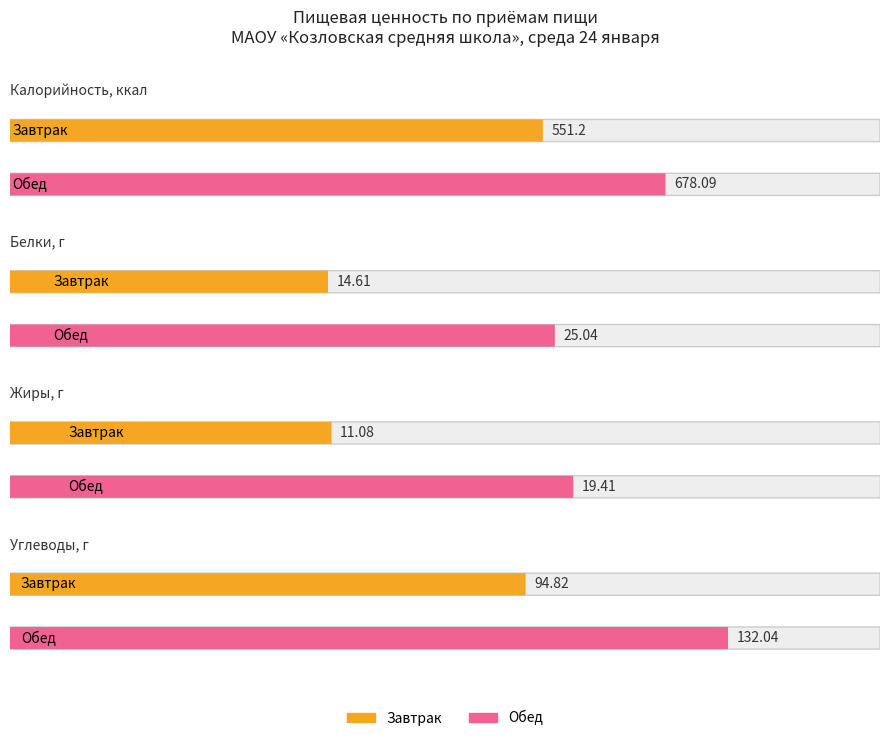

How many values in the Белки series exceed 25?

1